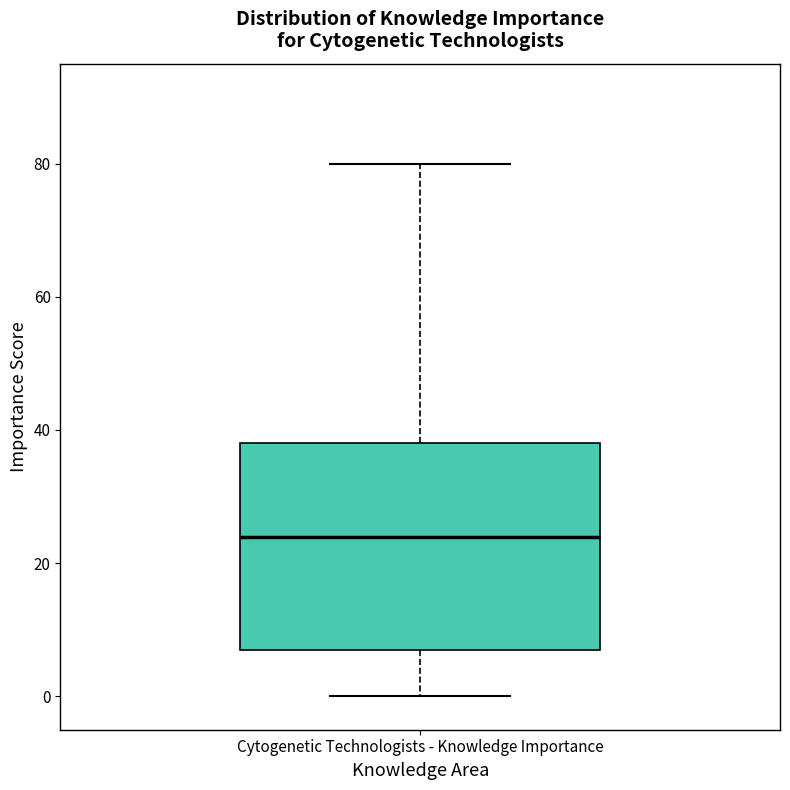

Transcribe this box plot: give where the median line is, the range the box spans, and where the two whiskers end, as read against the y-axis. The values are not printed on the chart, so give them approximately, as read against the axis.

median 24, box 8 to 38, whiskers 0 to 80